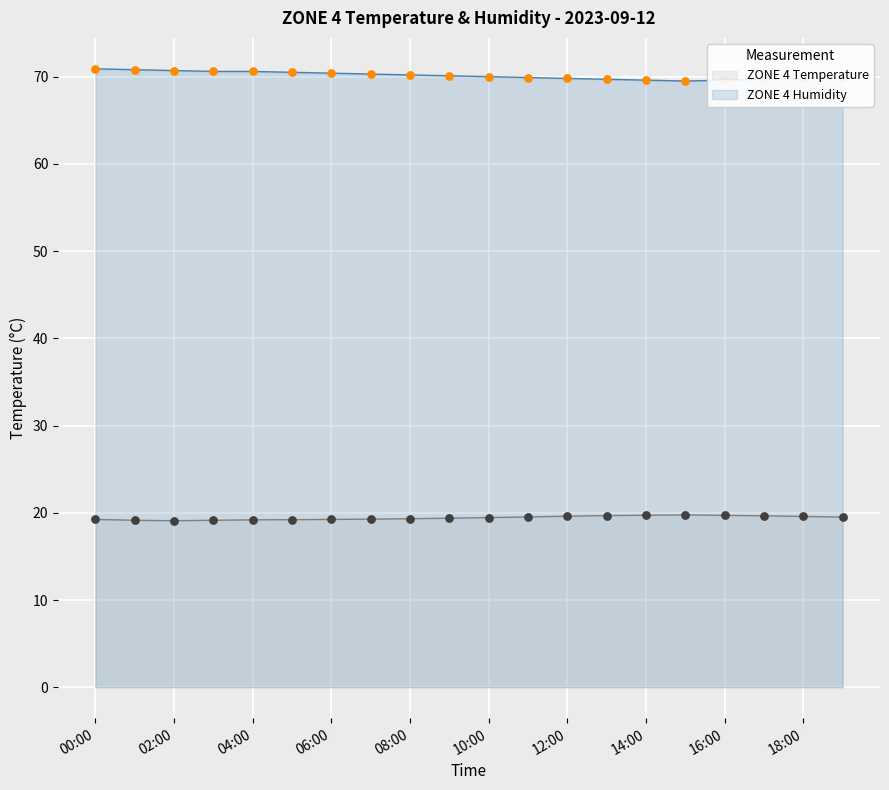

Which series has the largest total across all categories?

ZONE 4 Humidity